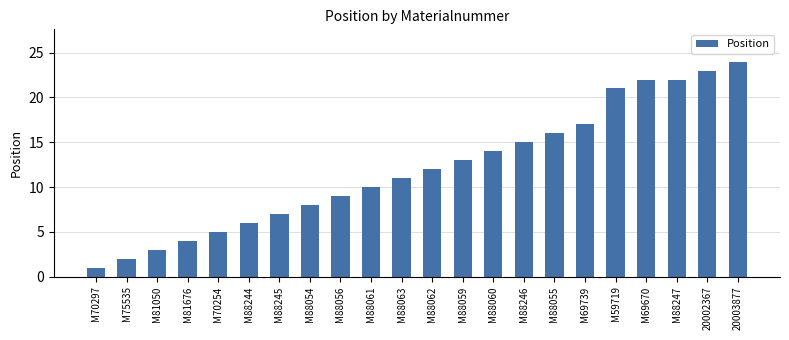

The chart shows a value of 14 at M88060. True or false?

True